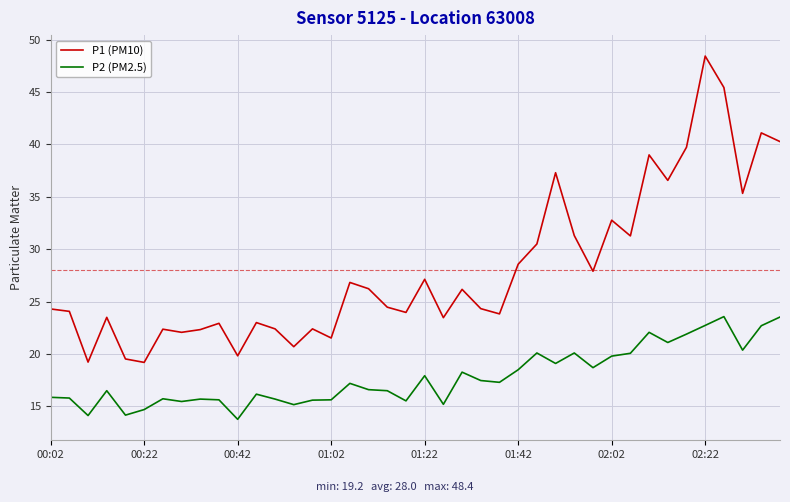

What is the difference between the maximum and minimum values in the P2 (PM2.5) series?

9.8